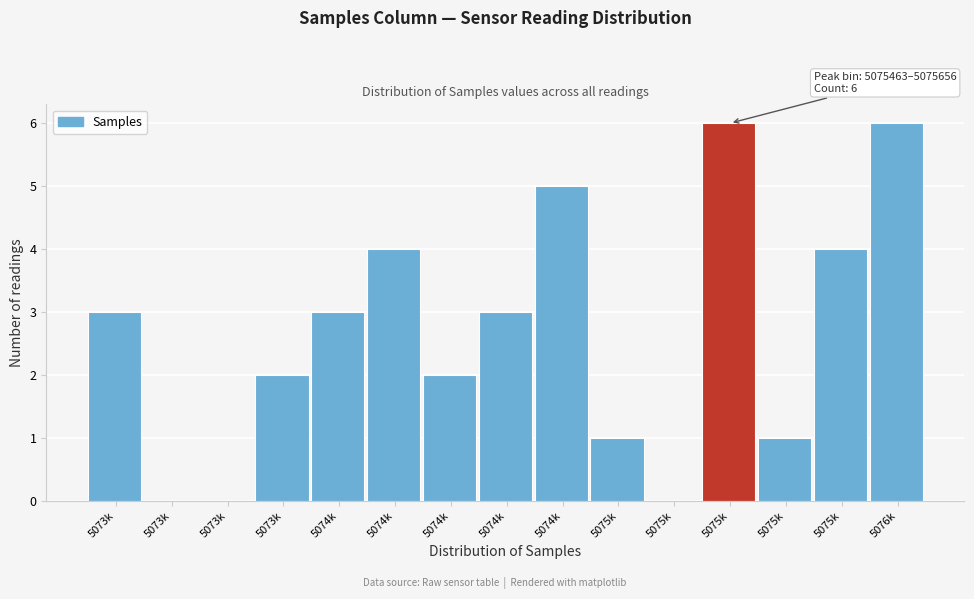

How many distinct data groups are displayed?

1